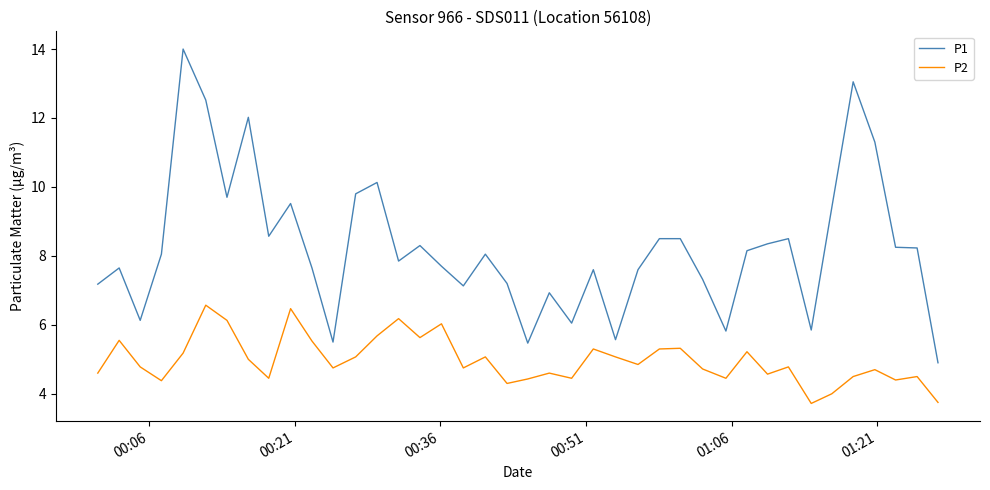

Which series has the largest total across all categories?

P1